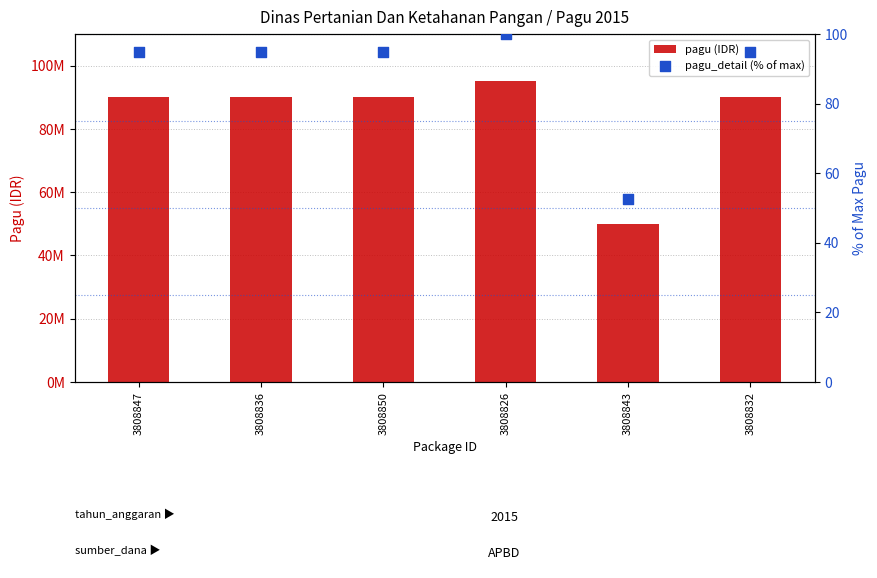

Which series has the largest total across all categories?

pagu (IDR)